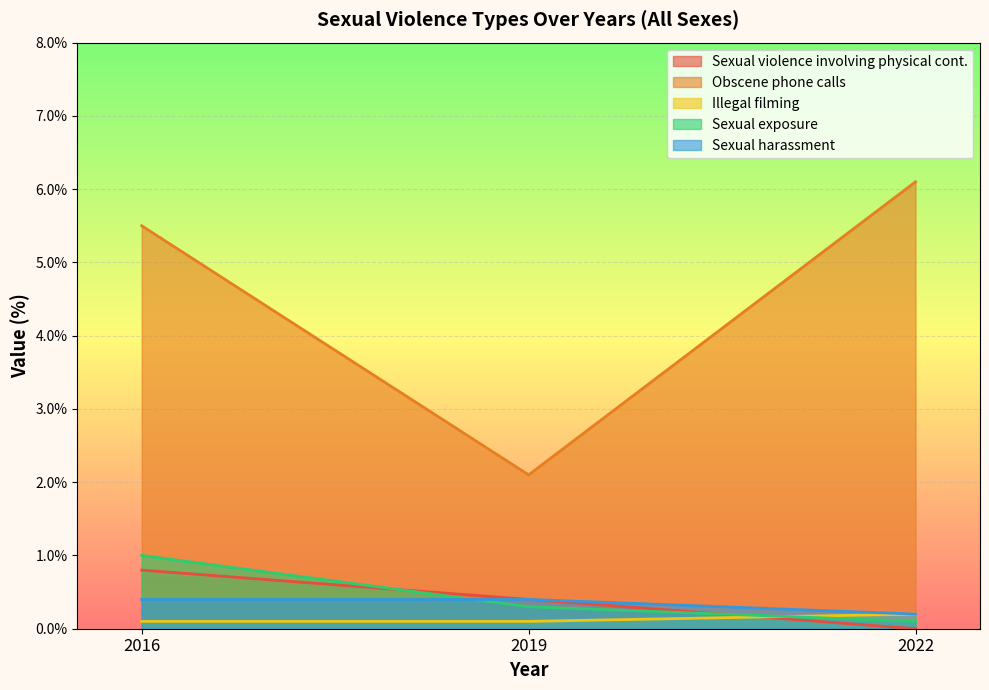

Does the chart display data point markers on the line(s)?

No